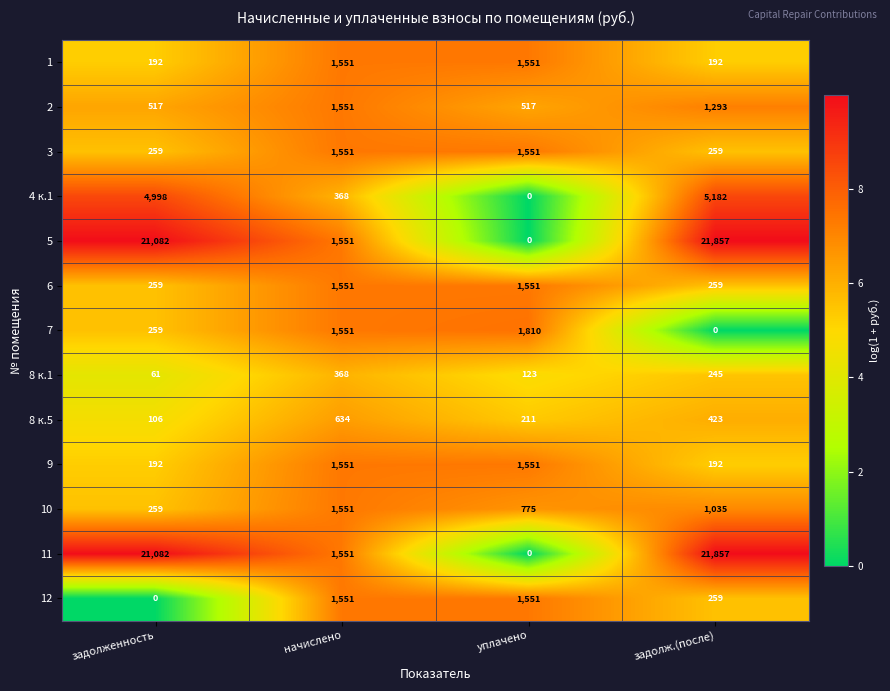

True or false: 8 к.5 has a value of 634 at начислено.

True